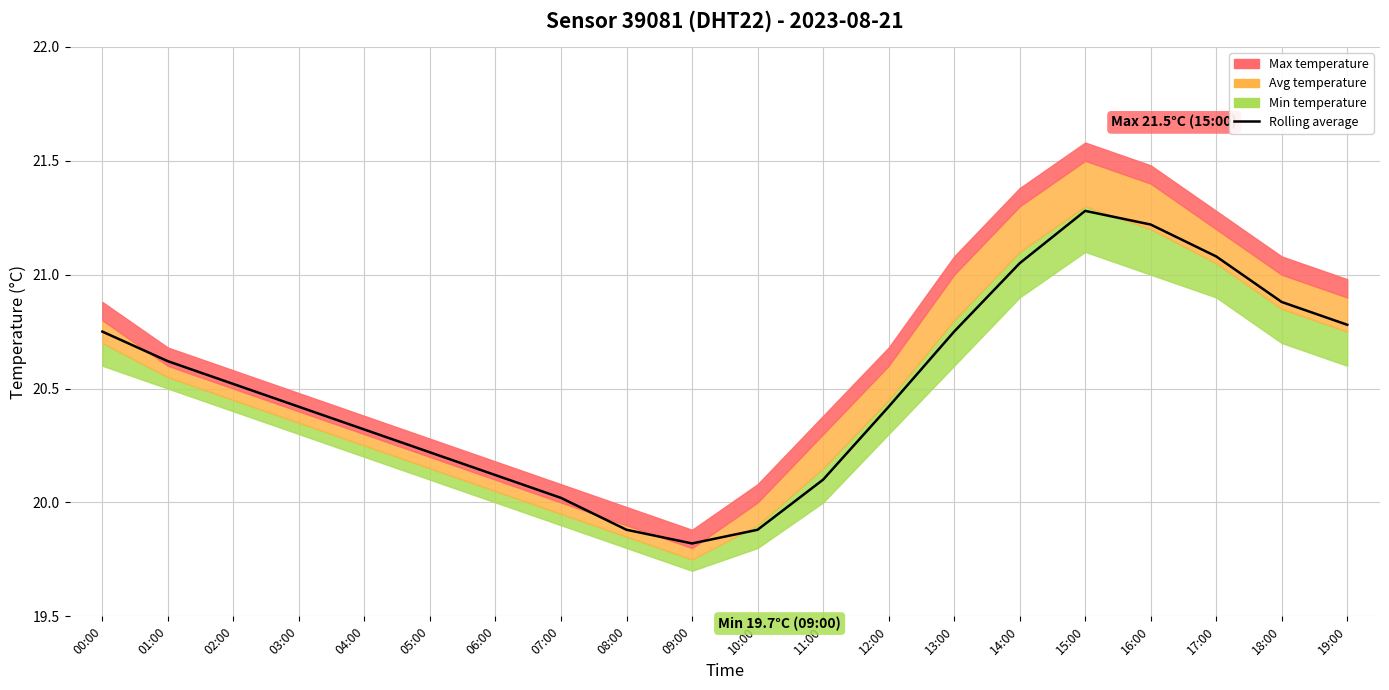

What is the sum of all values?

410.1